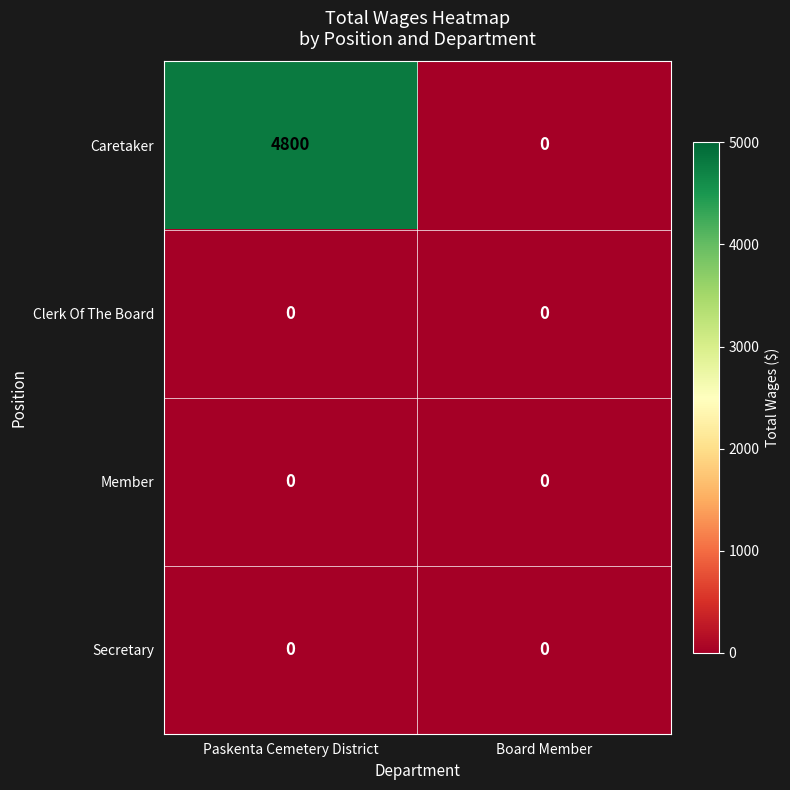

Reading right to left, transcribe all the data shown in this chart.

Caretaker: 0	4800
Clerk Of The Board: 0	0
Member: 0	0
Secretary: 0	0